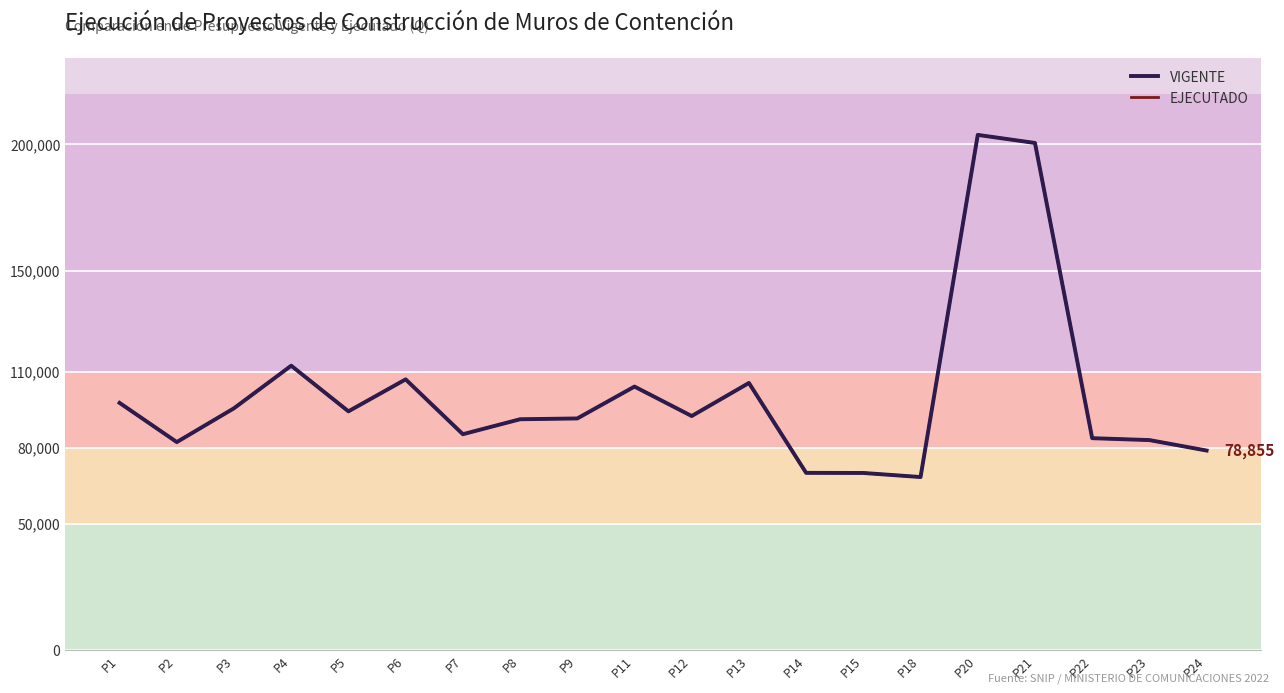

What is the total value across all series at P8?

182457